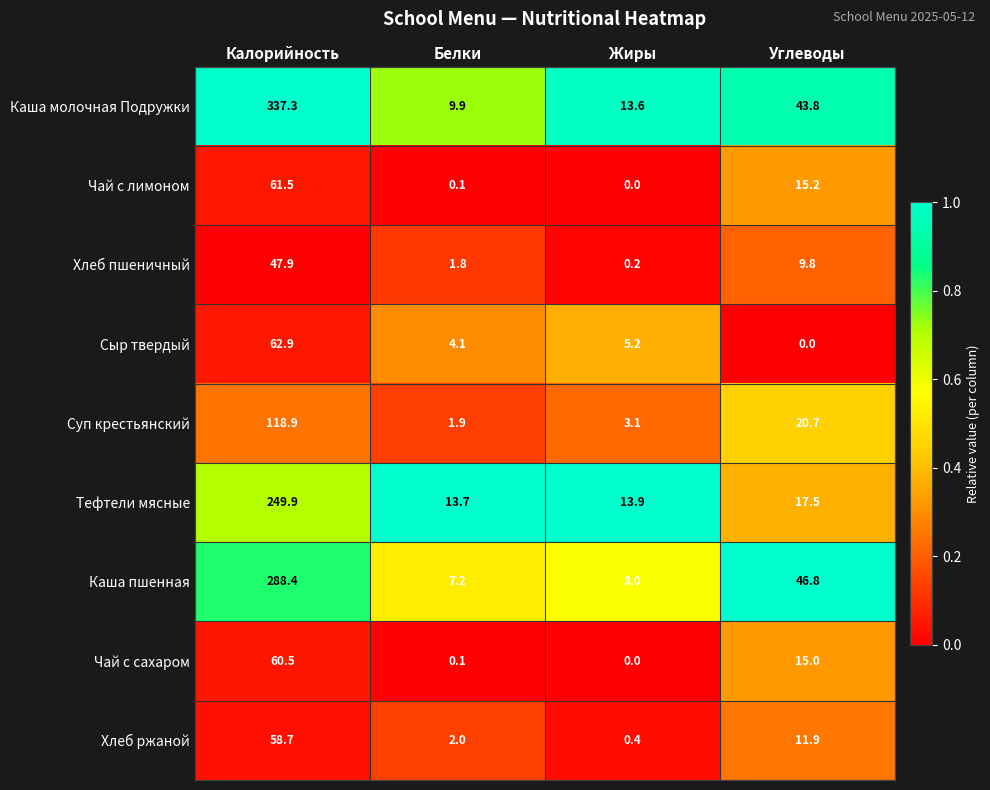

Which category has the lowest value in the Чай с сахаром series?

Жиры